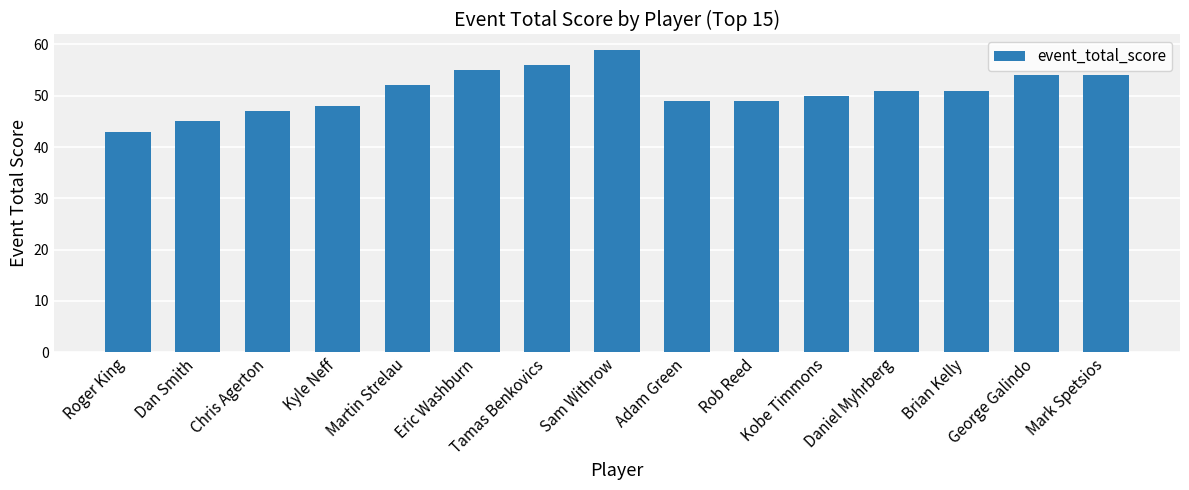

What is the maximum value shown in the chart?

59